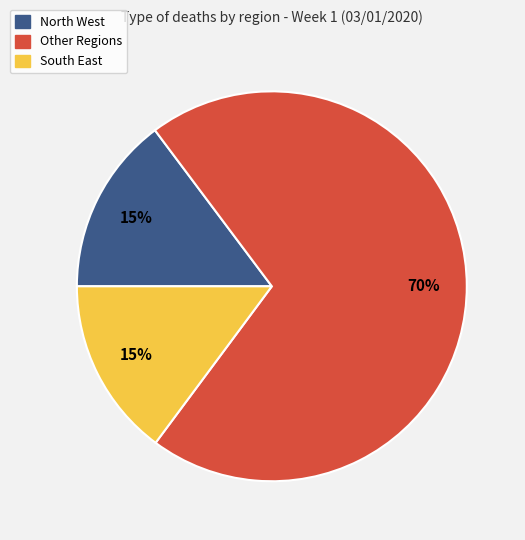

To the nearest percent, what is the average slice percentage?

33%